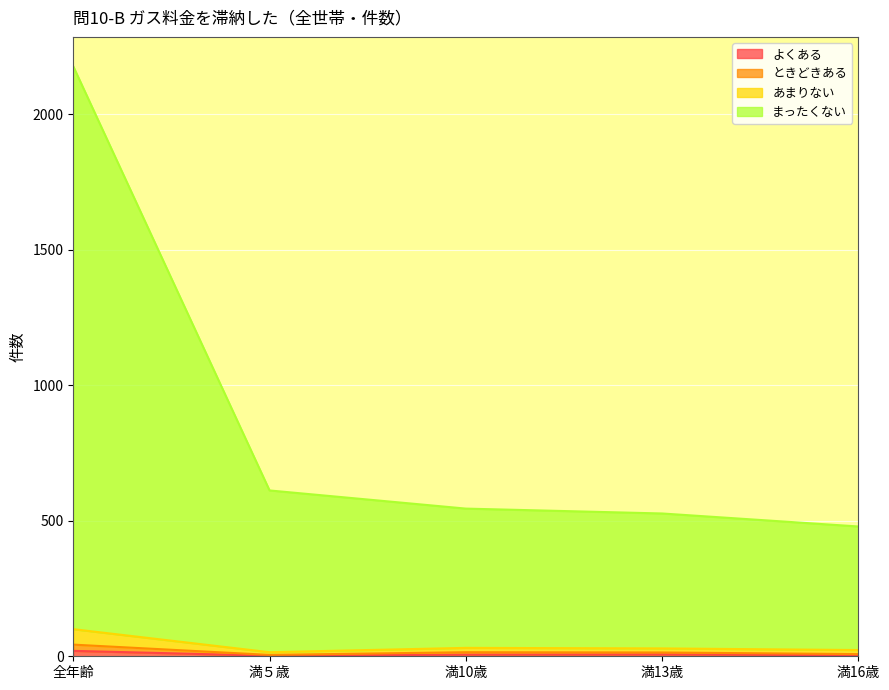

What is the spread (max minus min) of values at 満16歳?

475